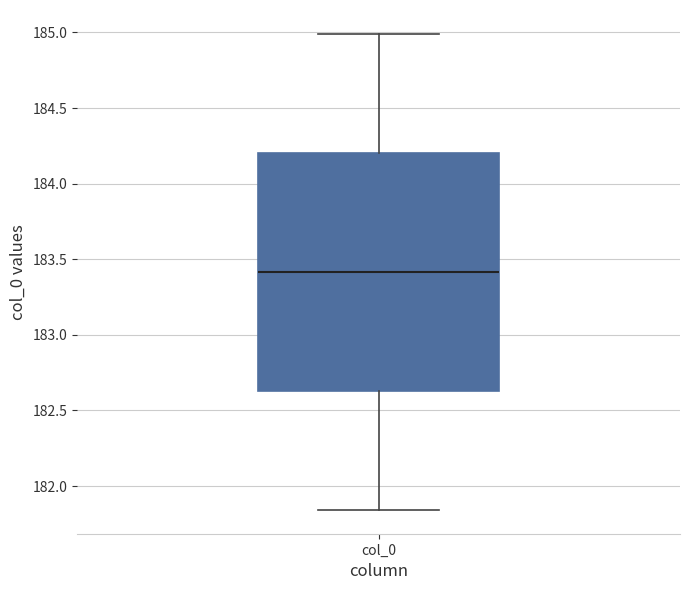

Where does the median line of the box for col_0 sit on the y-axis? The values are not printed on the chart, so give them approximately, as read against the axis.

183.40